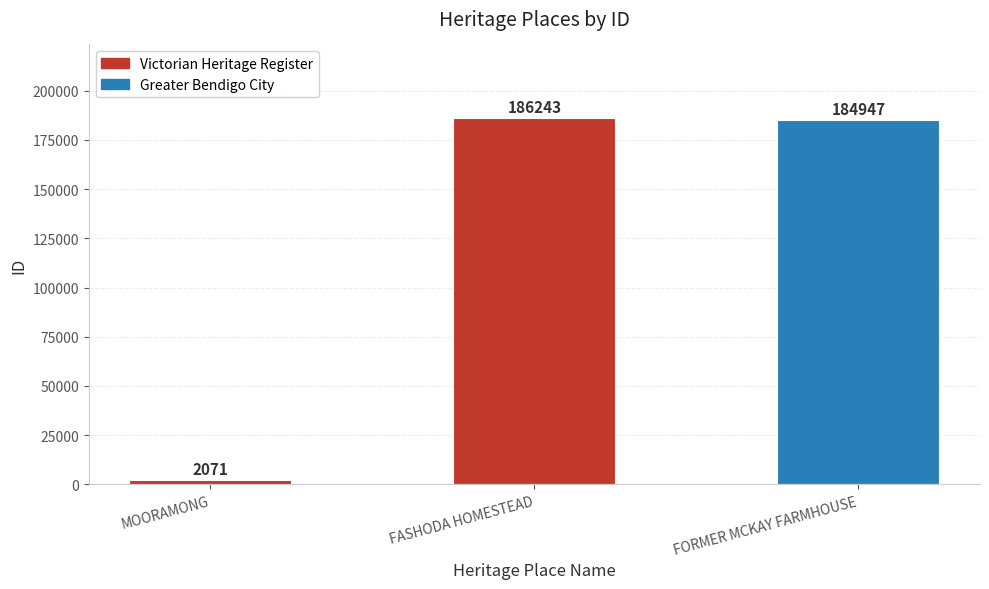

How many values are below 184947?

1